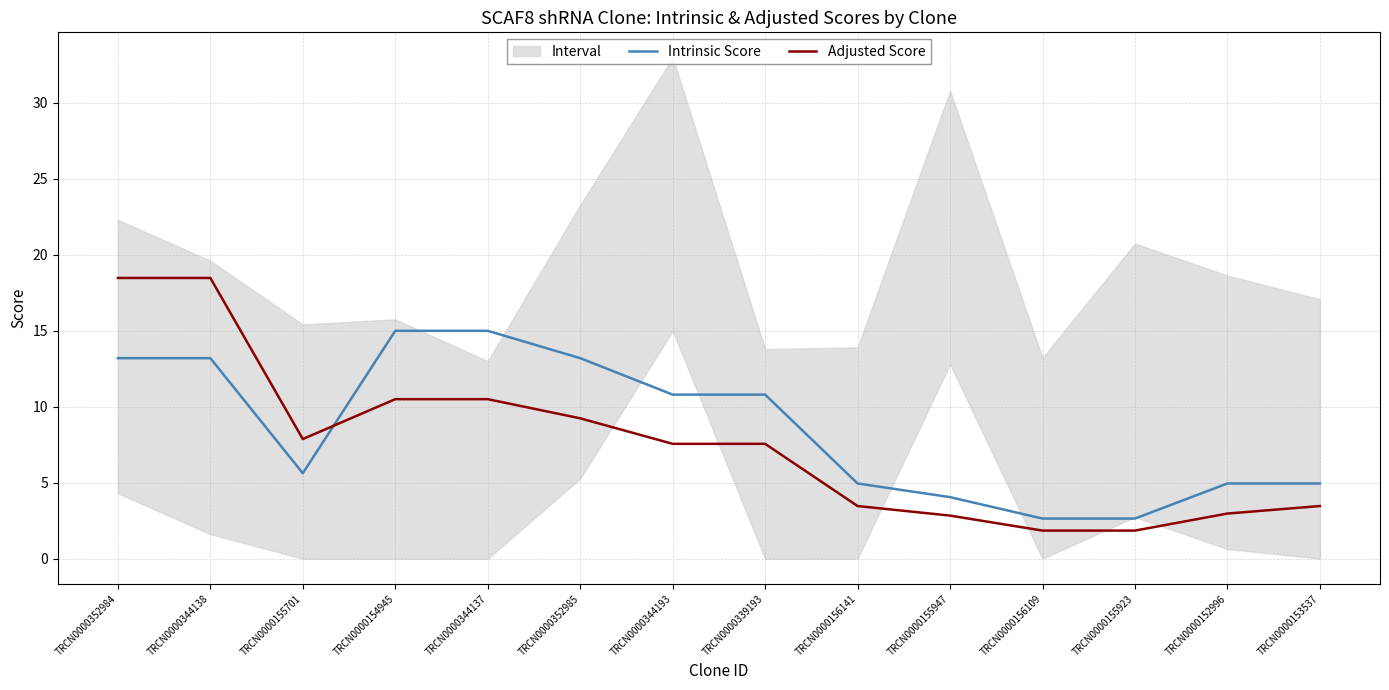

True or false: Adjusted Score and Intrinsic Score intersect in this chart.

True